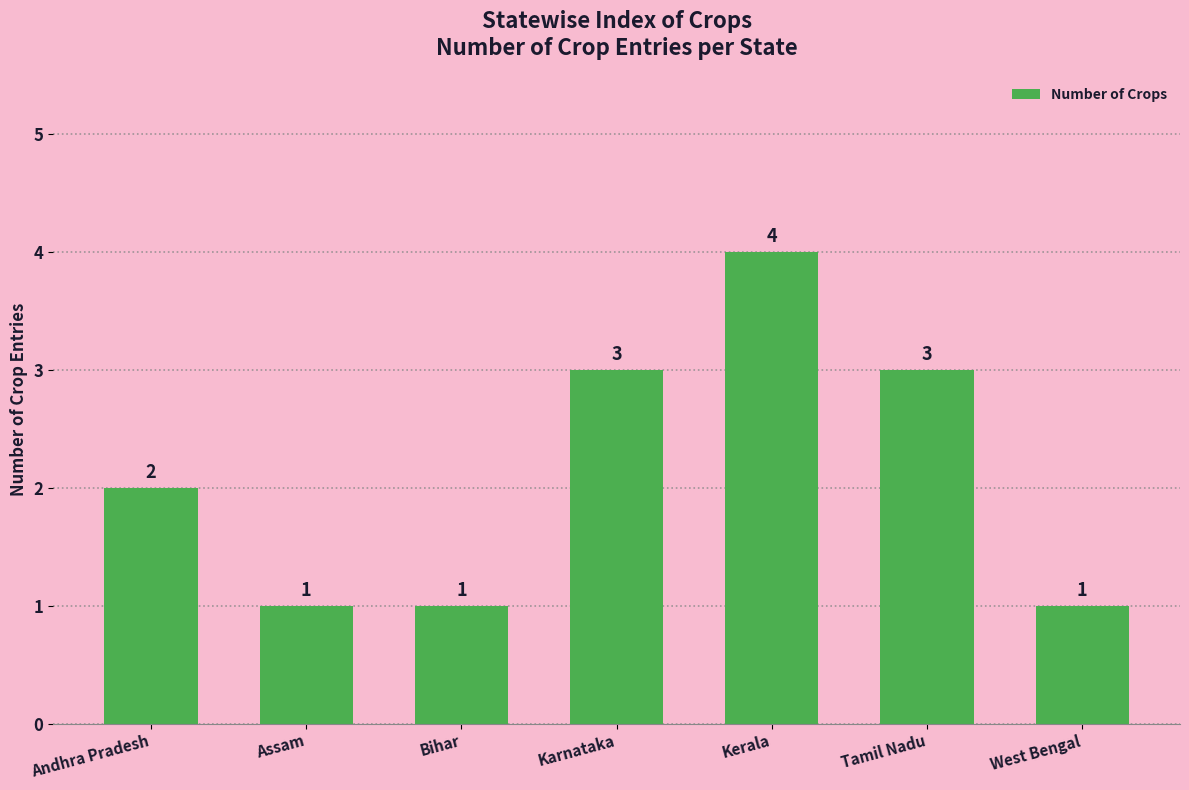

Does the chart contain any negative values?

No